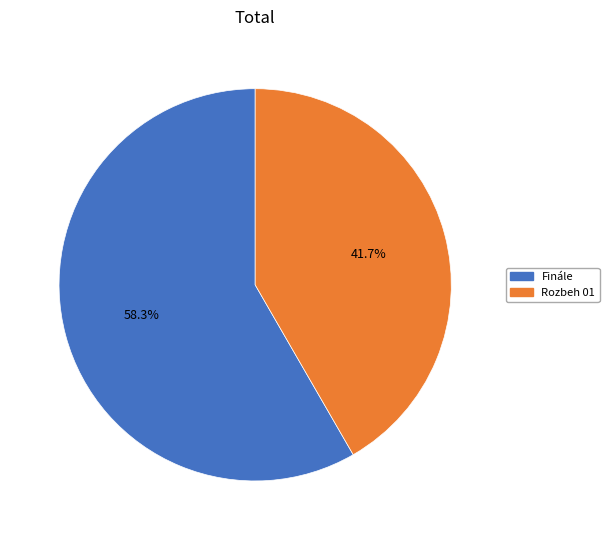

Approximately how many times larger is the value at Rozbeh 01 compared to Finále?

0.7